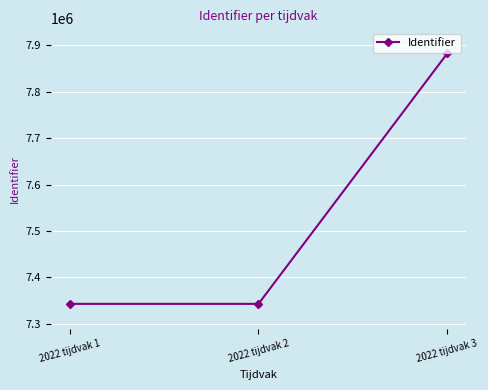

What is the value of the 1st point from the left?

7343113